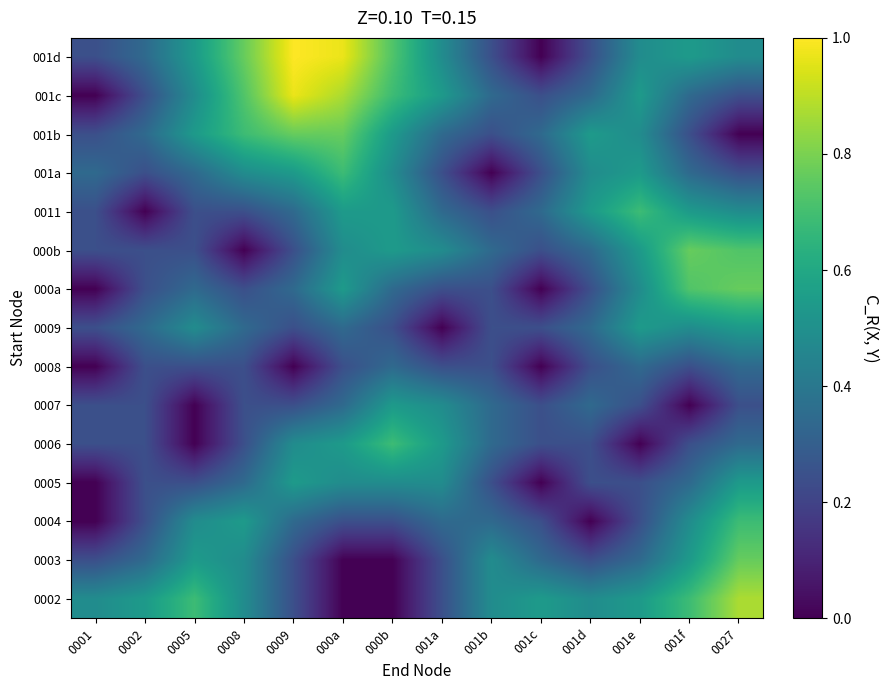

How many data points does each series have?

14